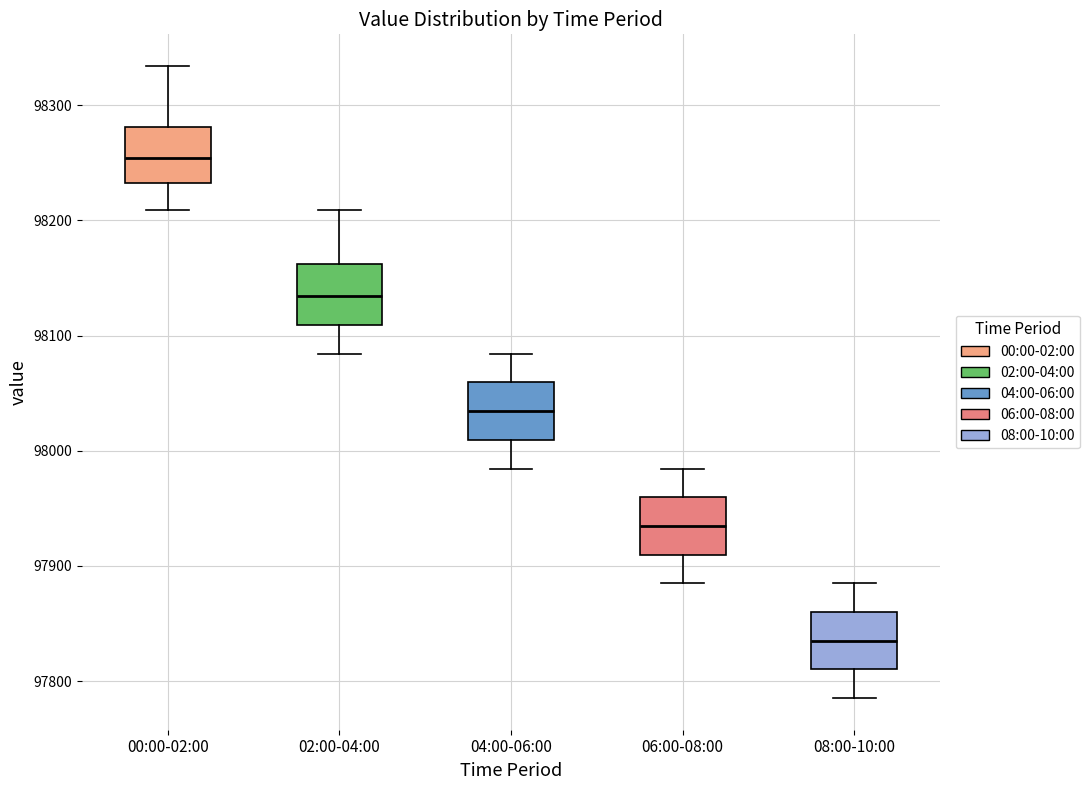

Reading left to right, read every box against the y-axis: the position of its median line, the range the box covers, and the ends of its whiskers. The values are not printed on the chart, so give them approximately, as read against the axis.

00:00-02:00: median 98250, box 98230 to 98280, whiskers 98210 to 98330
02:00-04:00: median 98130, box 98110 to 98160, whiskers 98080 to 98210
04:00-06:00: median 98030, box 98010 to 98060, whiskers 97980 to 98080
06:00-08:00: median 97930, box 97910 to 97960, whiskers 97880 to 97980
08:00-10:00: median 97840, box 97810 to 97860, whiskers 97790 to 97880